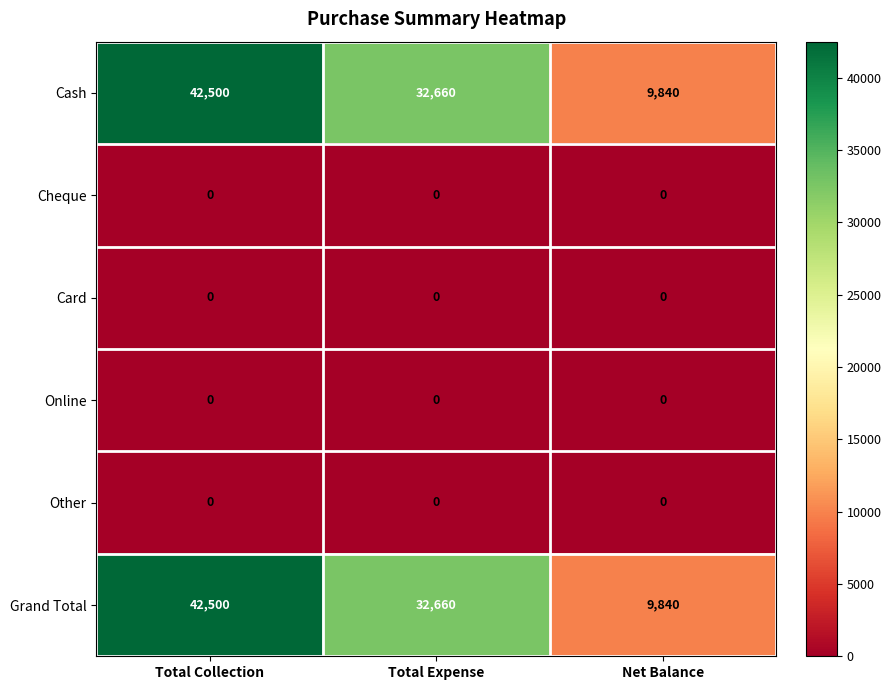

Which category has the highest value across all series?

Total Collection